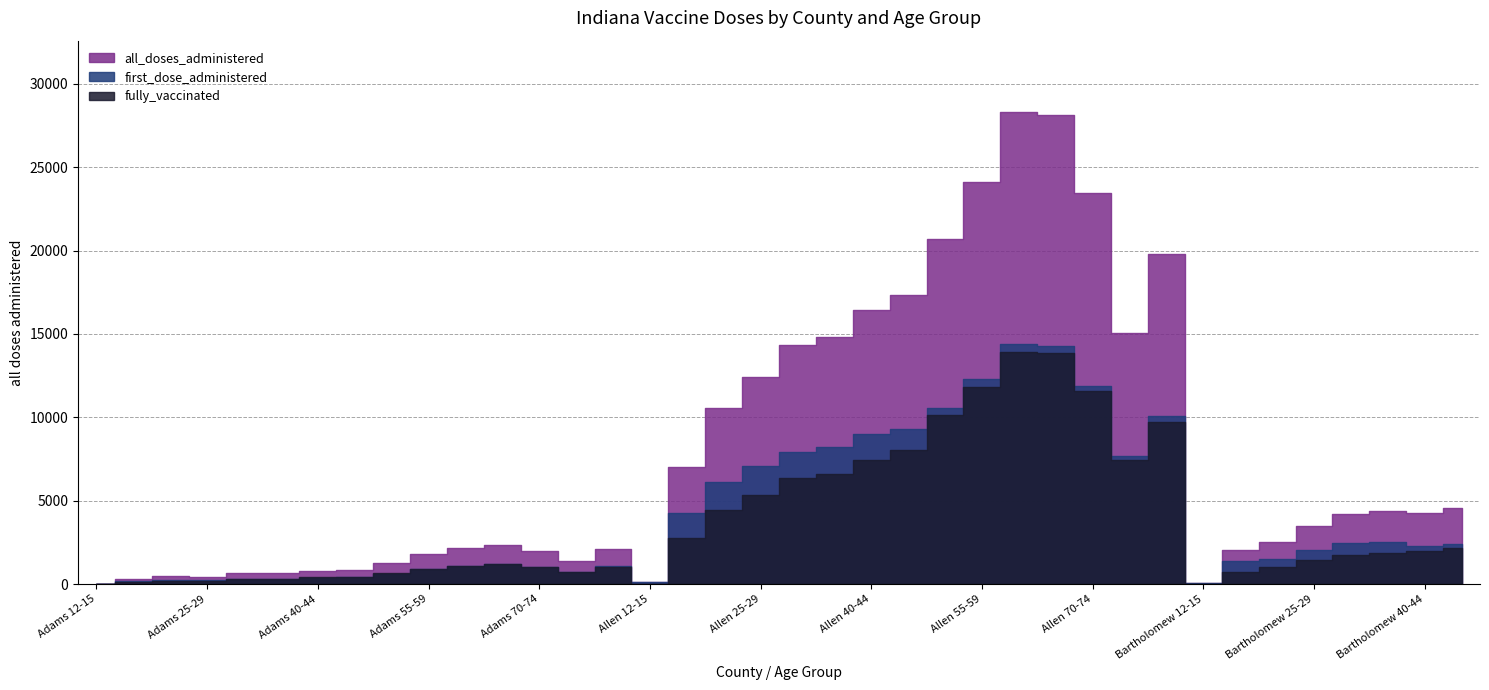

How many interior local valleys does the first_dose_administered series have?

6